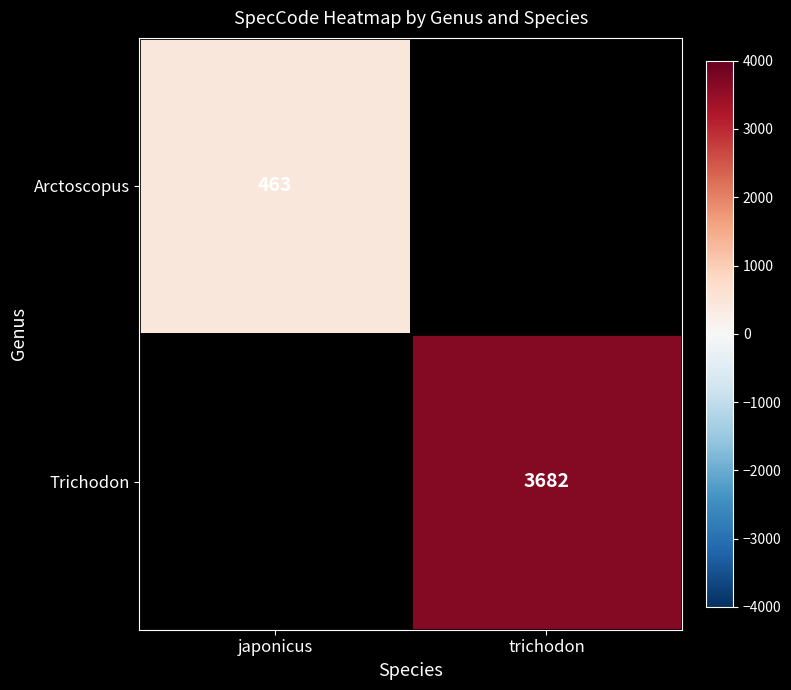

The value of Arctoscopus at japonicus is 463. True or false?

True